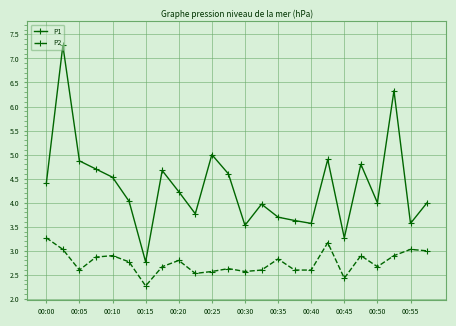

How many lines are shown in the chart?

2